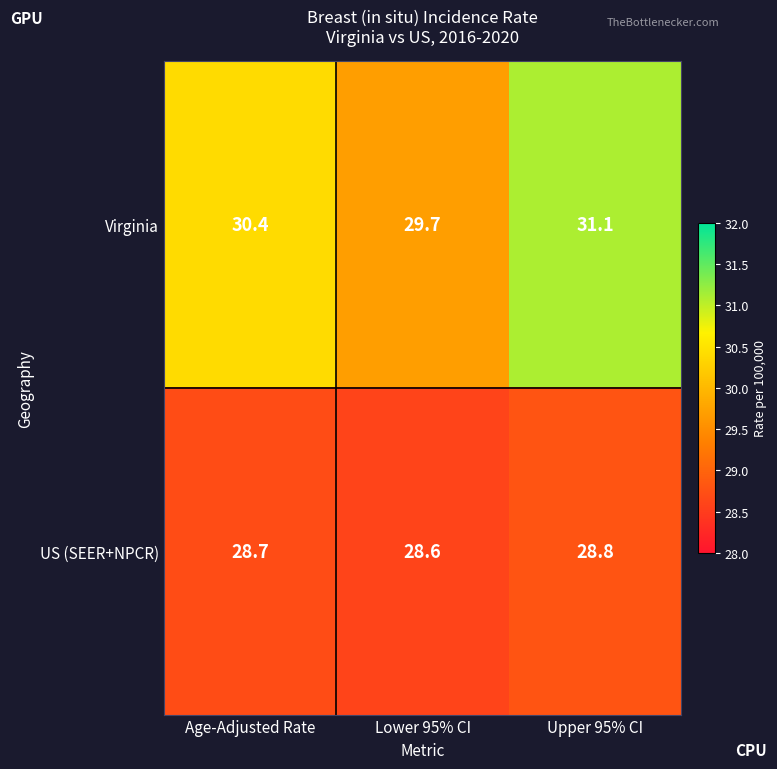

How many distinct data groups are displayed?

2